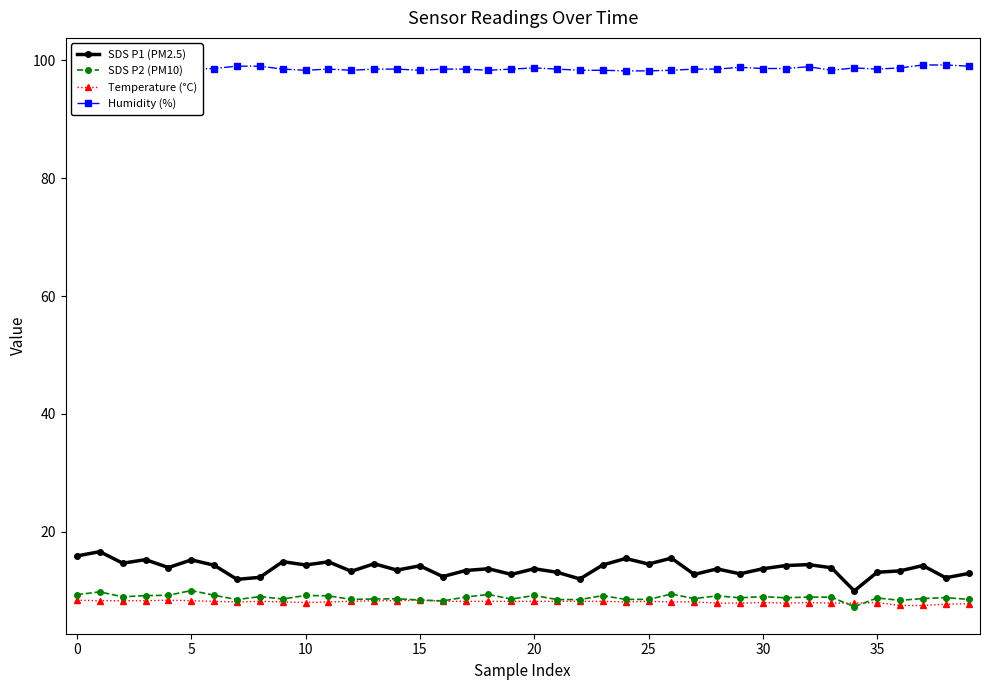

What is the lowest value of the Humidity (%) series?

98.2